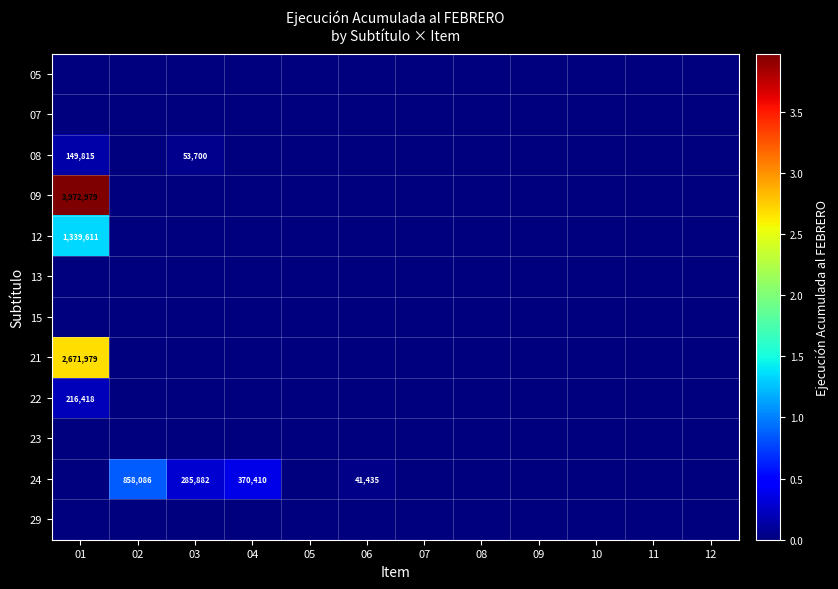

List the labels in order of 09 value, smallest first.

02, 03, 04, 05, 06, 07, 08, 09, 10, 11, 12, 01